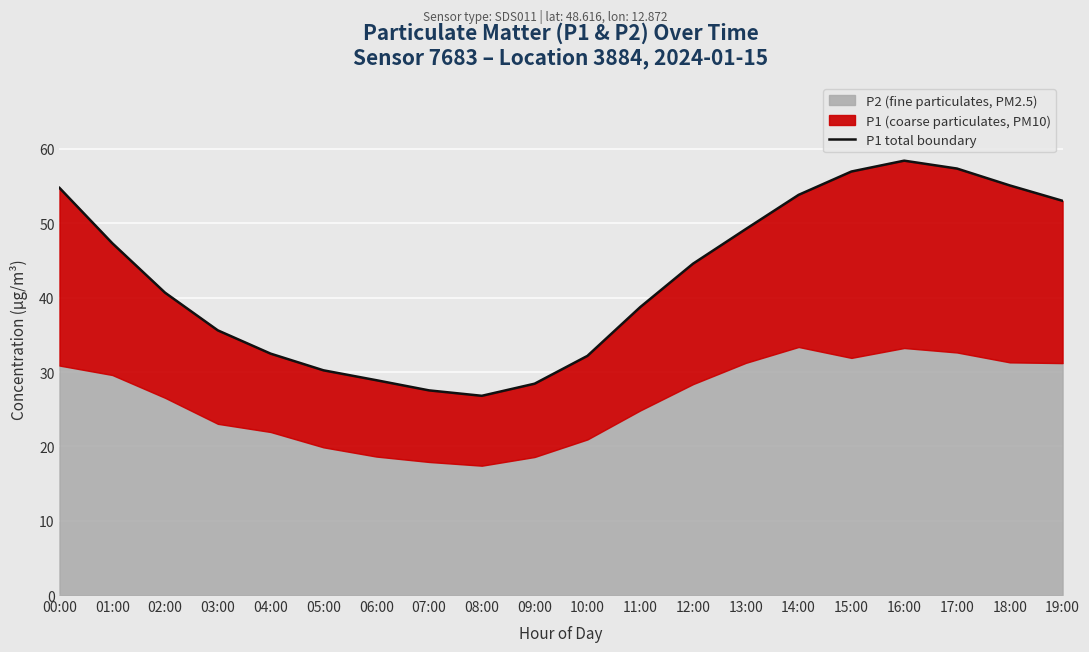

Reading left to right, extract all data points from this chart.

54.8	47.3	40.7	35.6	32.5	30.2	28.9	27.5	26.8	28.4	32.2	38.7	44.6	49.2	53.8	57.0	58.4	57.4	55.1	53.0